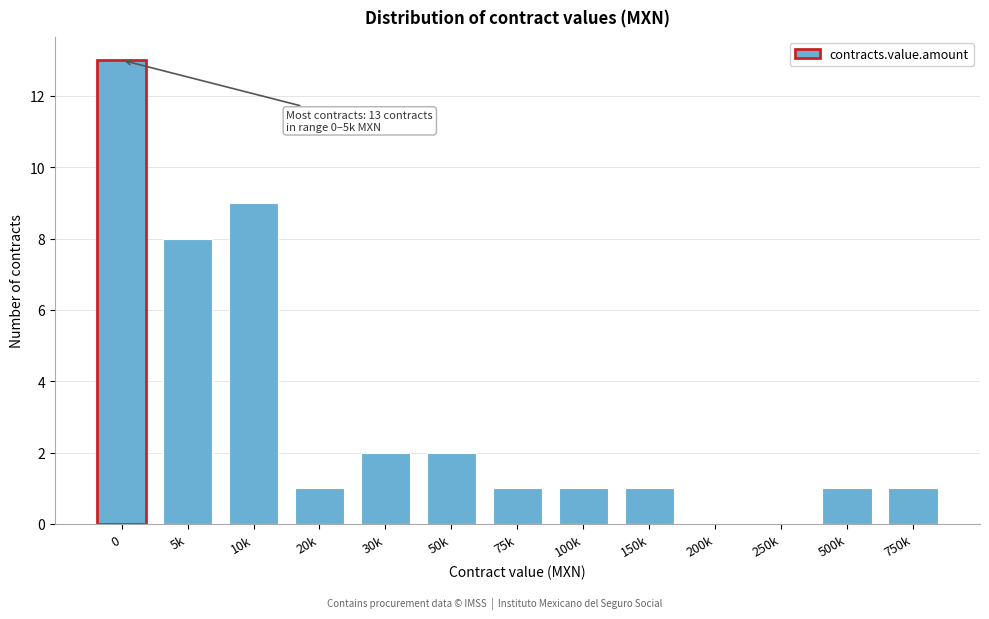

Reading left to right, extract all data points from this chart.

0=13	5k=8	10k=9	20k=1	30k=2	50k=2	75k=1	100k=1	150k=1	200k=0	250k=0	500k=1	750k=1